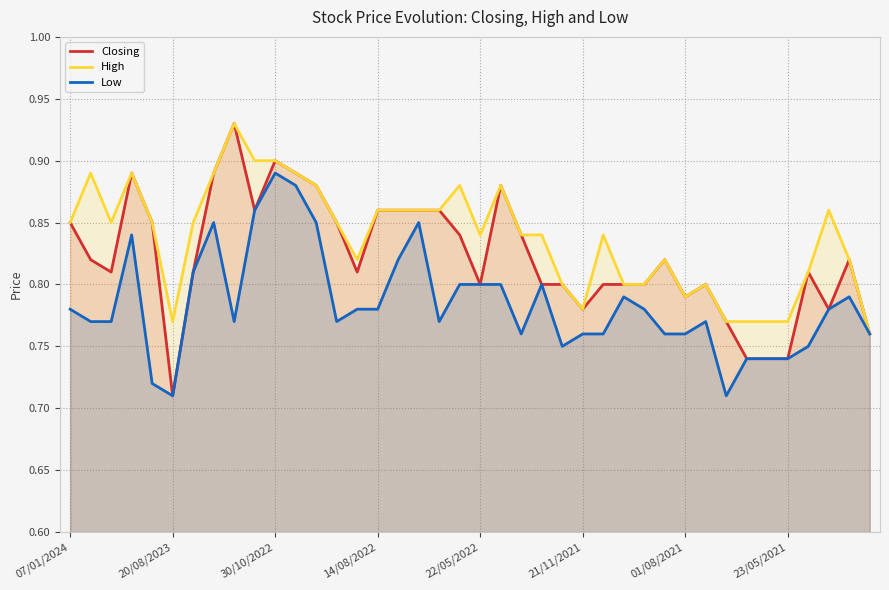

True or false: High and Low intersect in this chart.

False